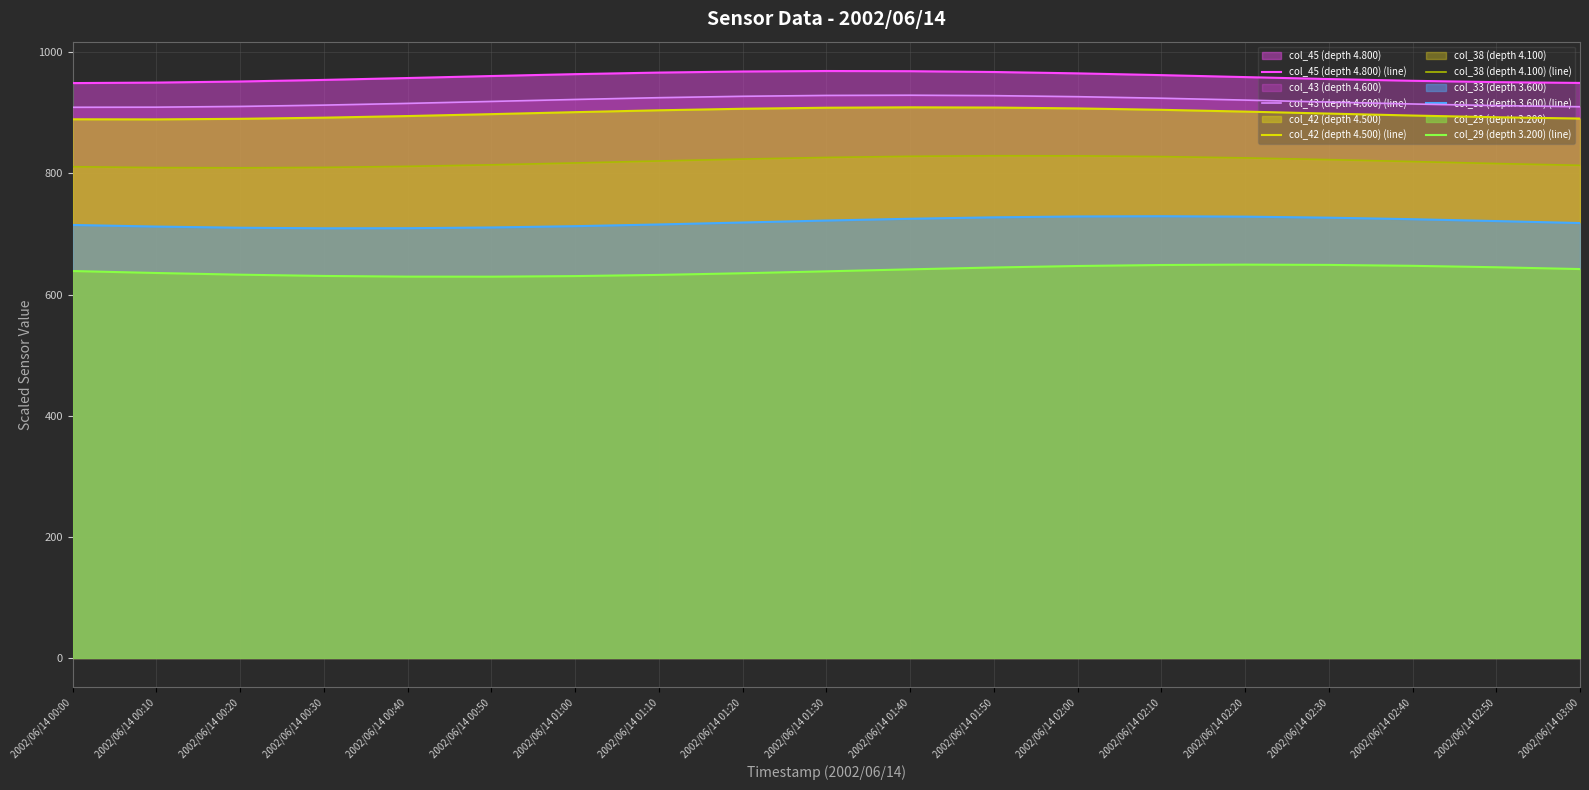

The value of col_42 (depth 4.500) (line) at 2002/06/14 00:10 is 404.8. True or false?

False